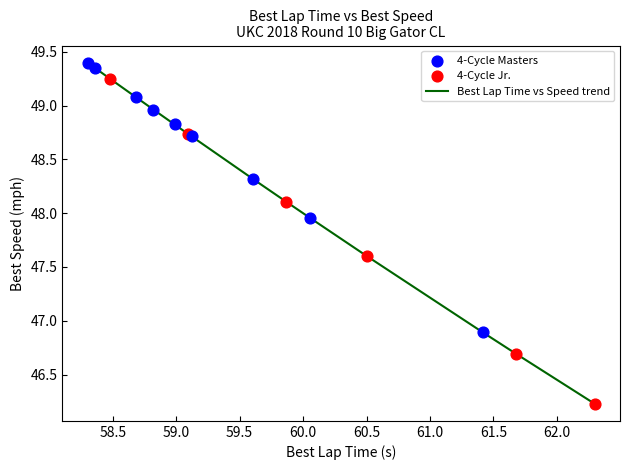

What is the minimum value shown in the chart?

46.2